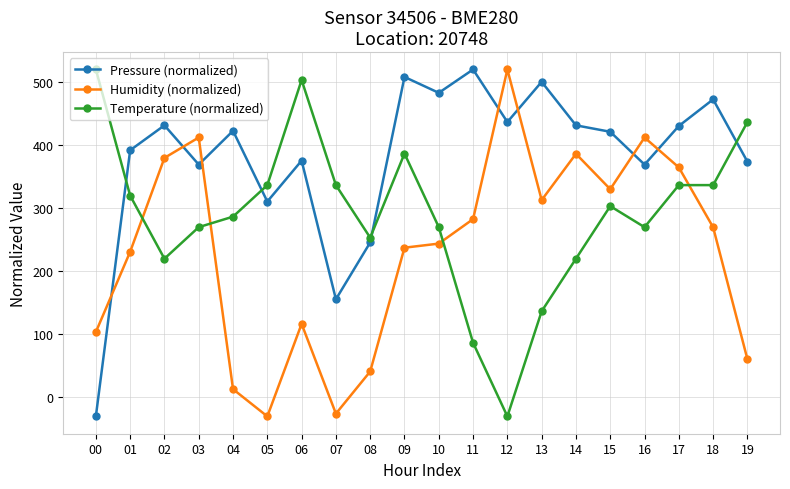

At which label does Humidity (normalized) reach its peak?

12